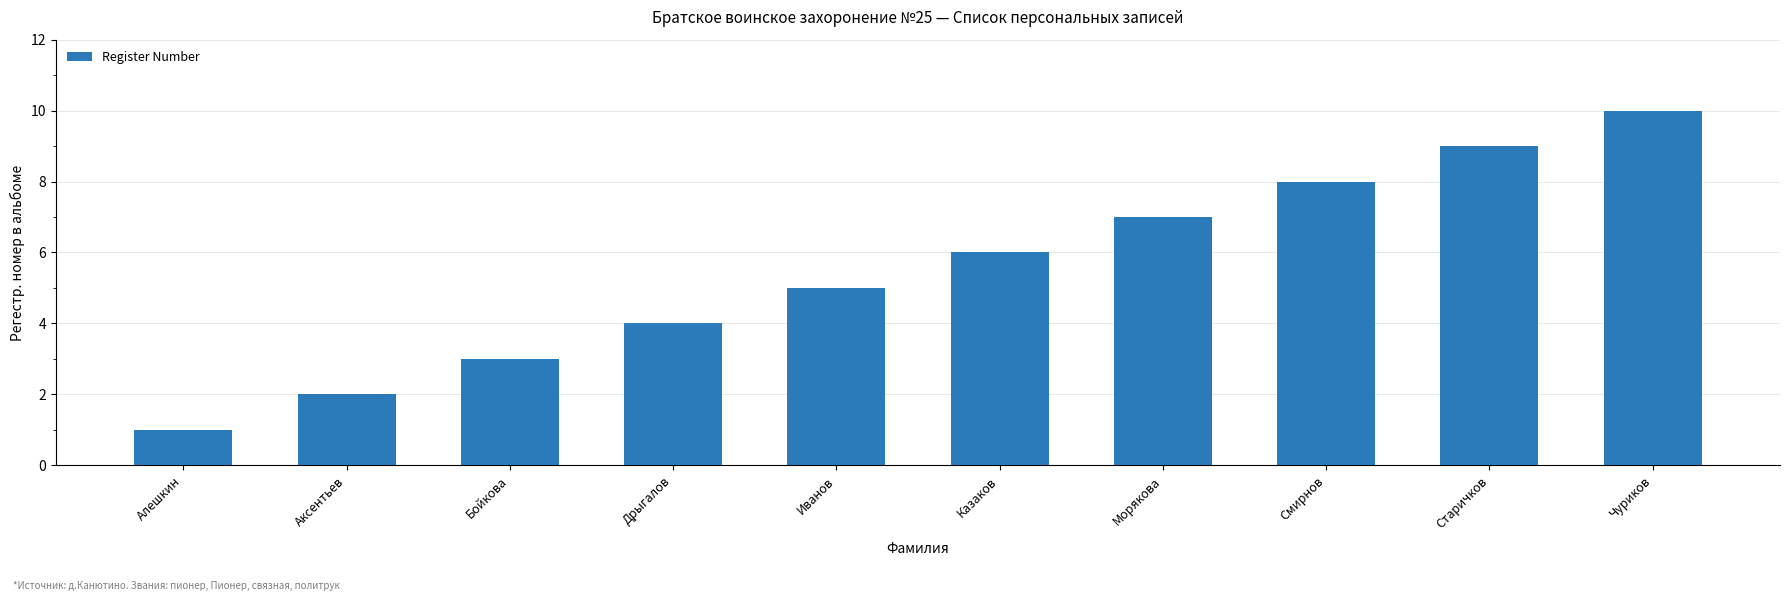

How many values are below 6?

5